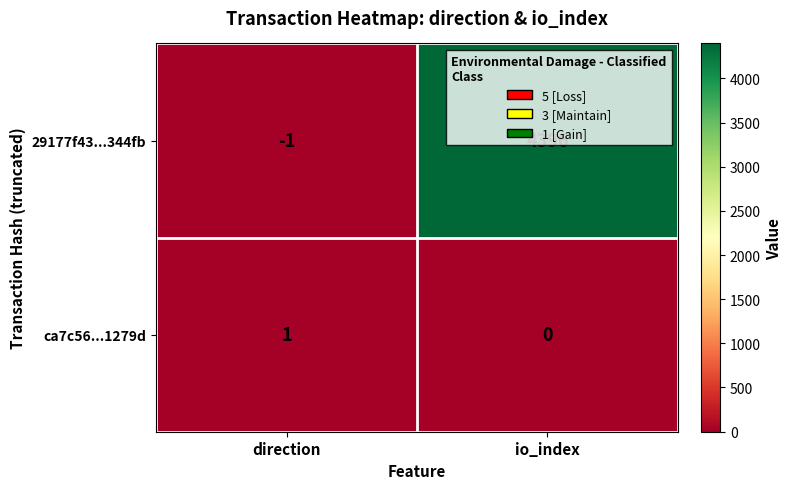

What is the spread (max minus min) of values at direction?

2